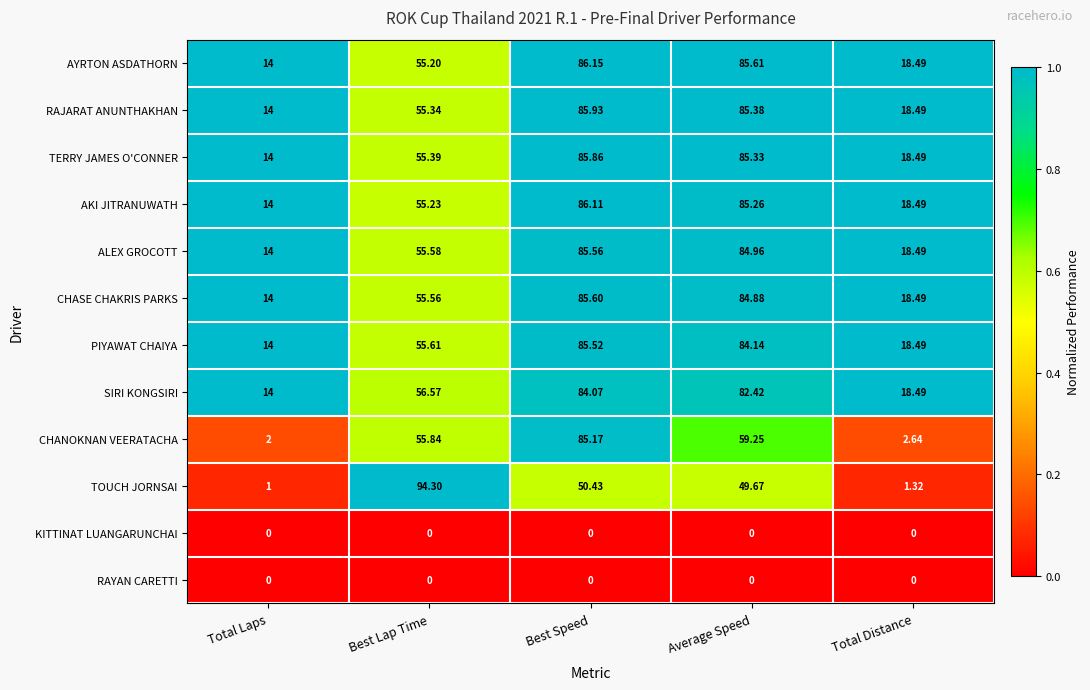

At how many categories does at least one series exceed 0?

5